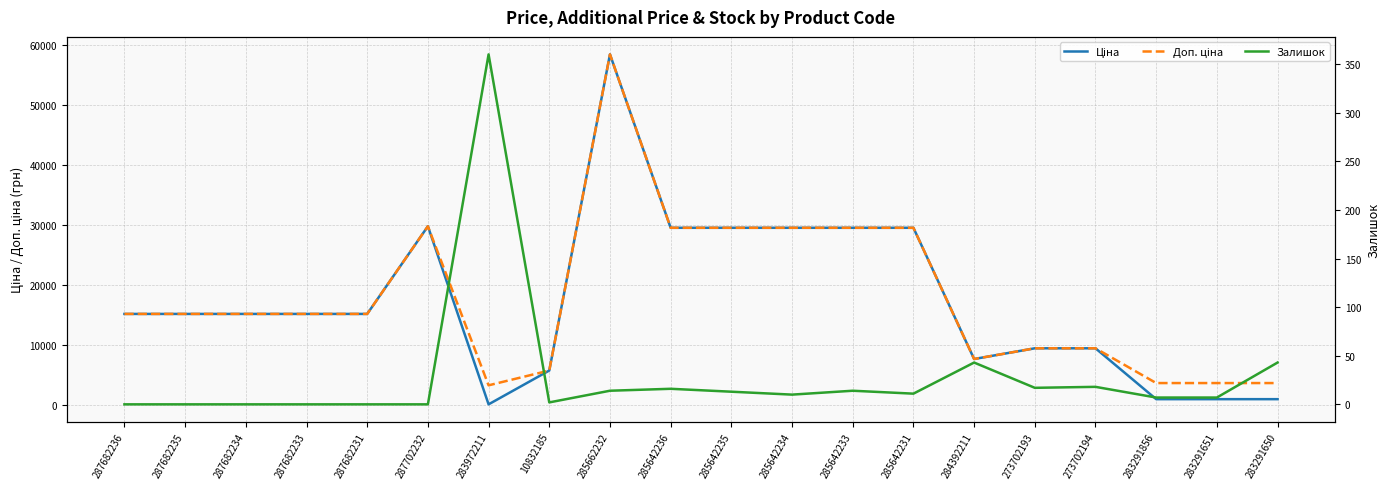

True or false: Ціна and Доп. ціна cross at least once.

False